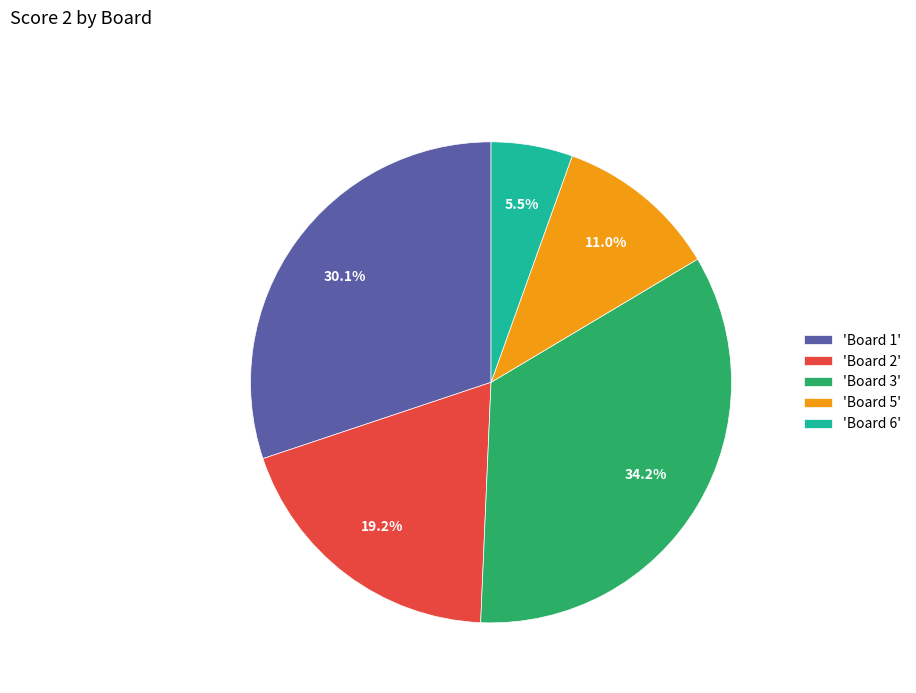

Does any single category account for the majority?

No